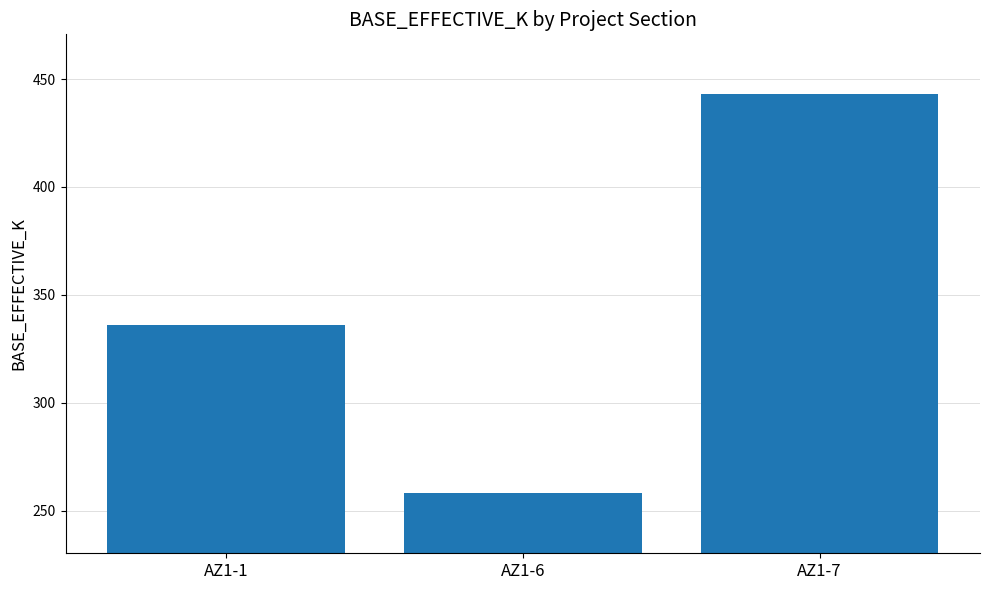

Which has a higher value, AZ1-1 or AZ1-6?

AZ1-1